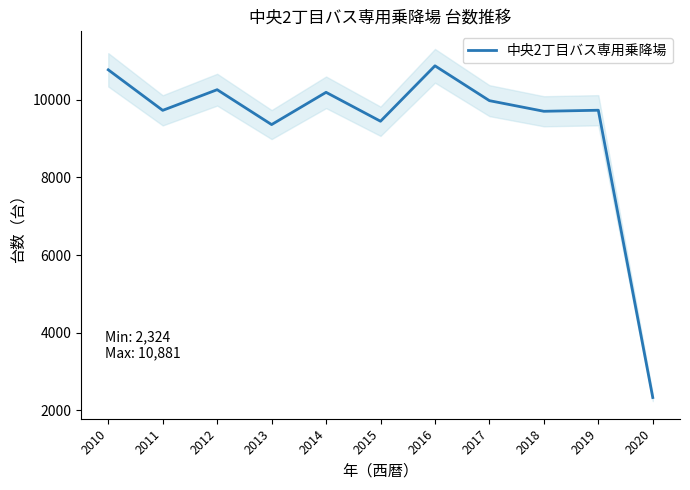

The value at 2019 is 14710. True or false?

False